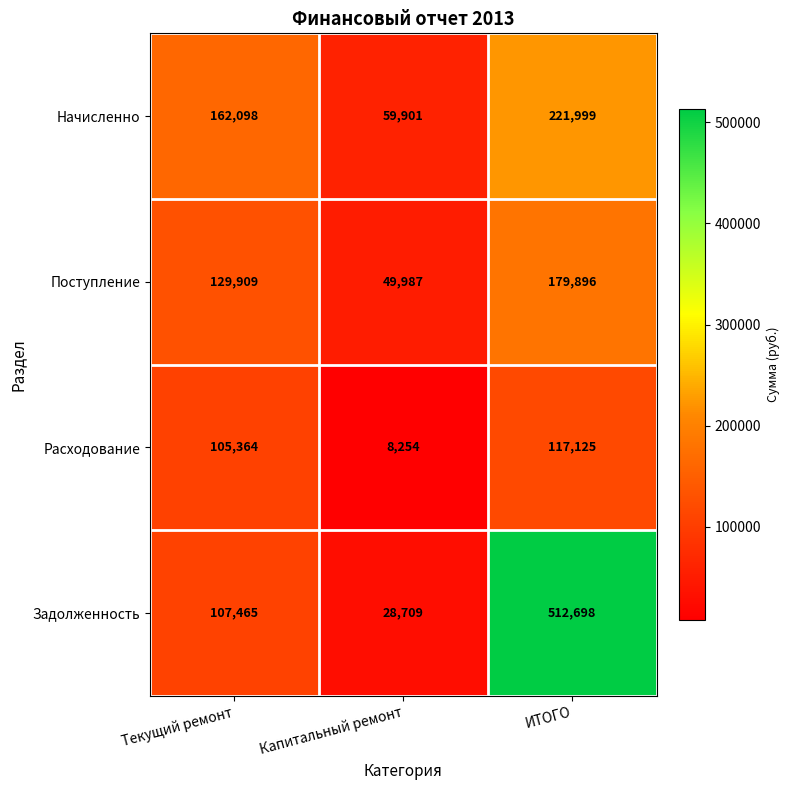

At which category is the sum across all series the highest?

ИТОГО